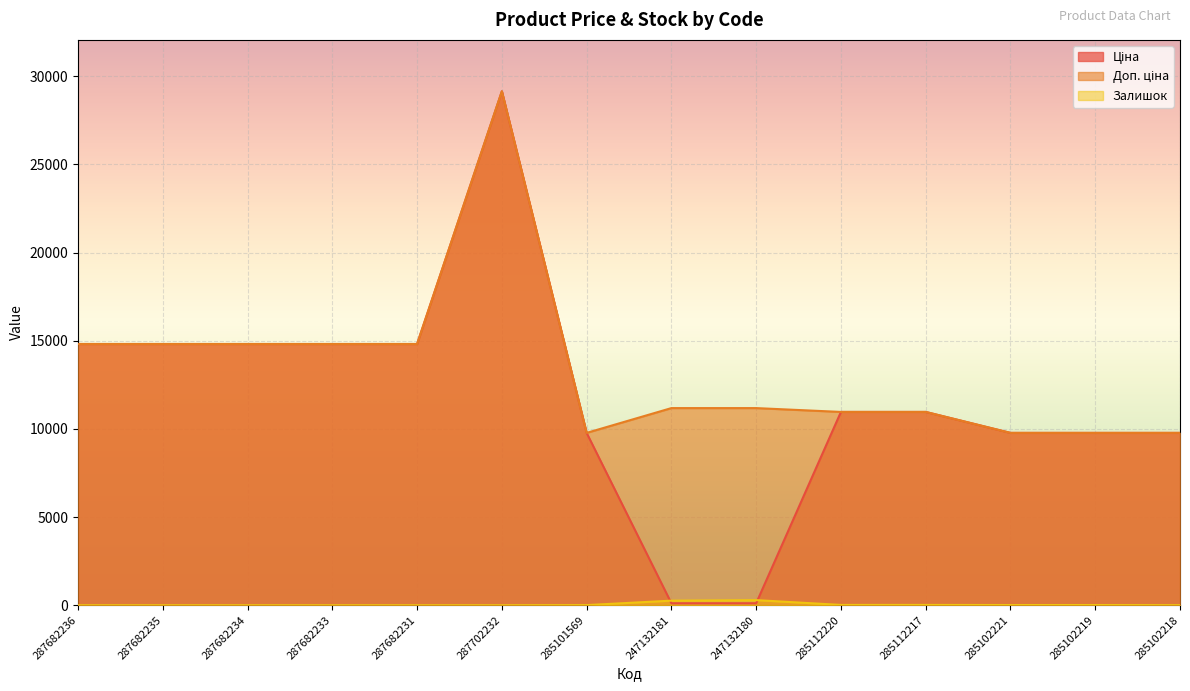

Where is Ціна nearest to the value 14632?

287682236